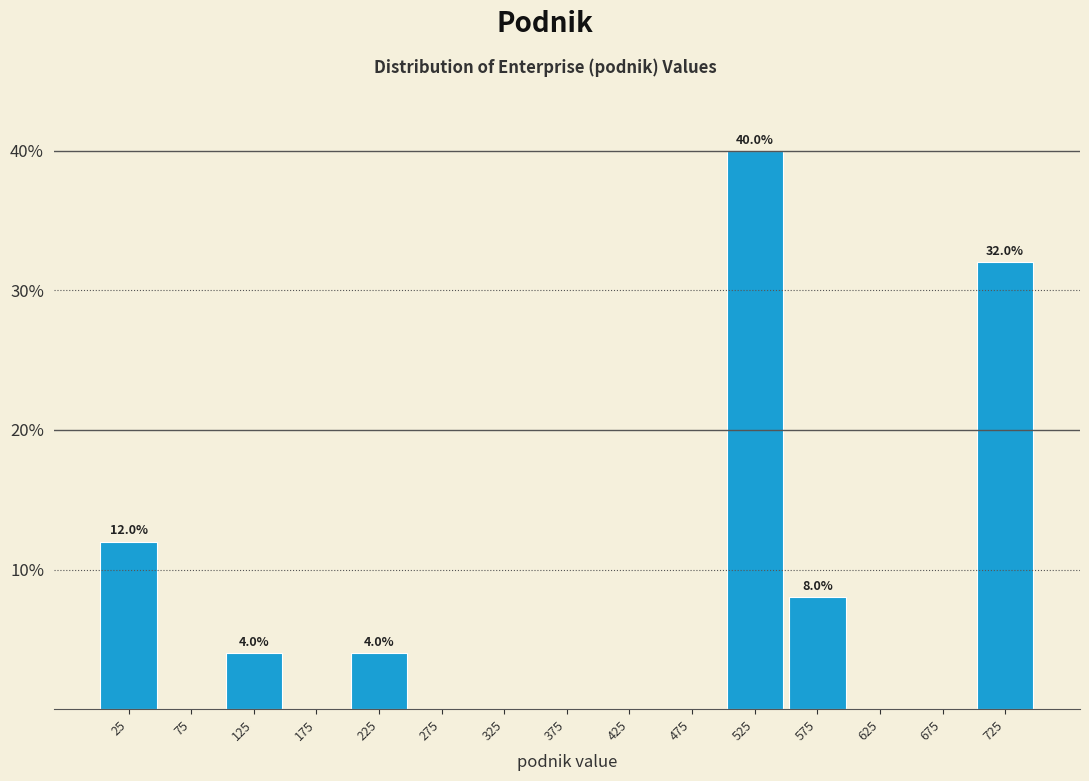

Over which range of the x-axis is the bar tallest?

500 to 550